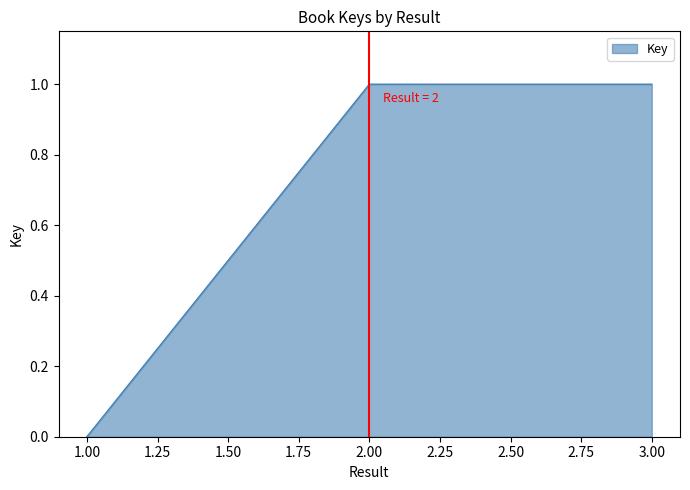

How many lines are shown in the chart?

1